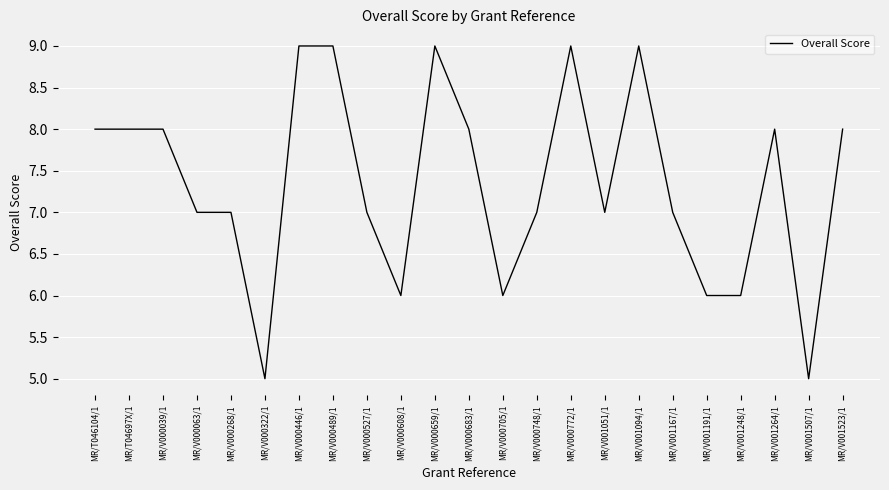

What position from the left is MR/V000268/1?

5